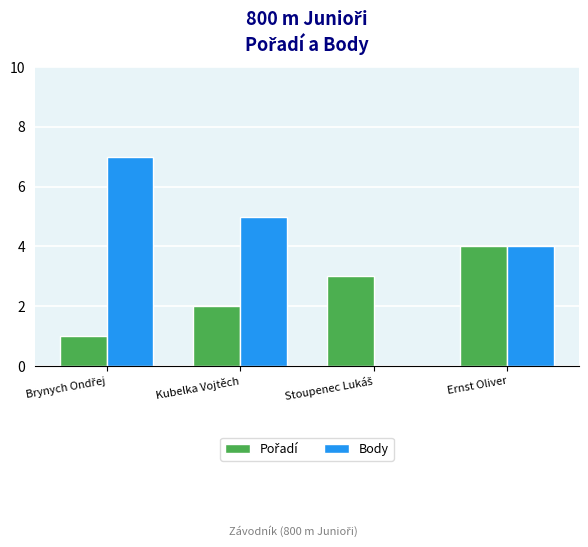

Does the chart contain stacked bars?

No